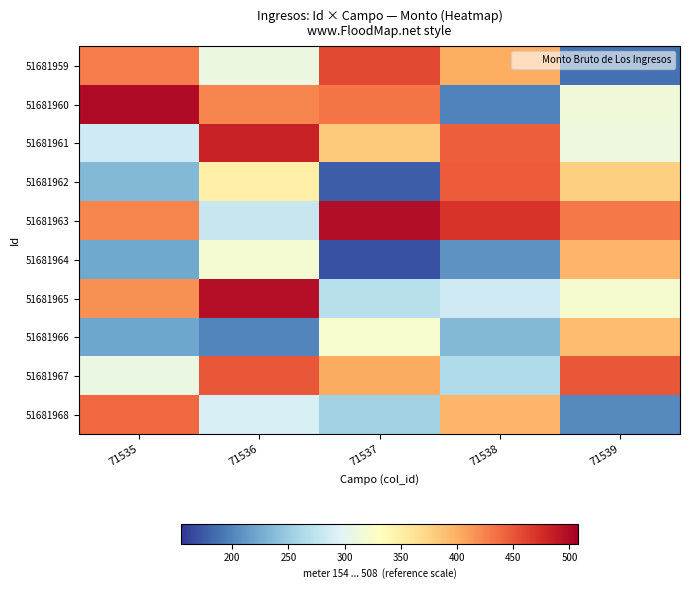

At how many categories does at least one series exceed 402?

5